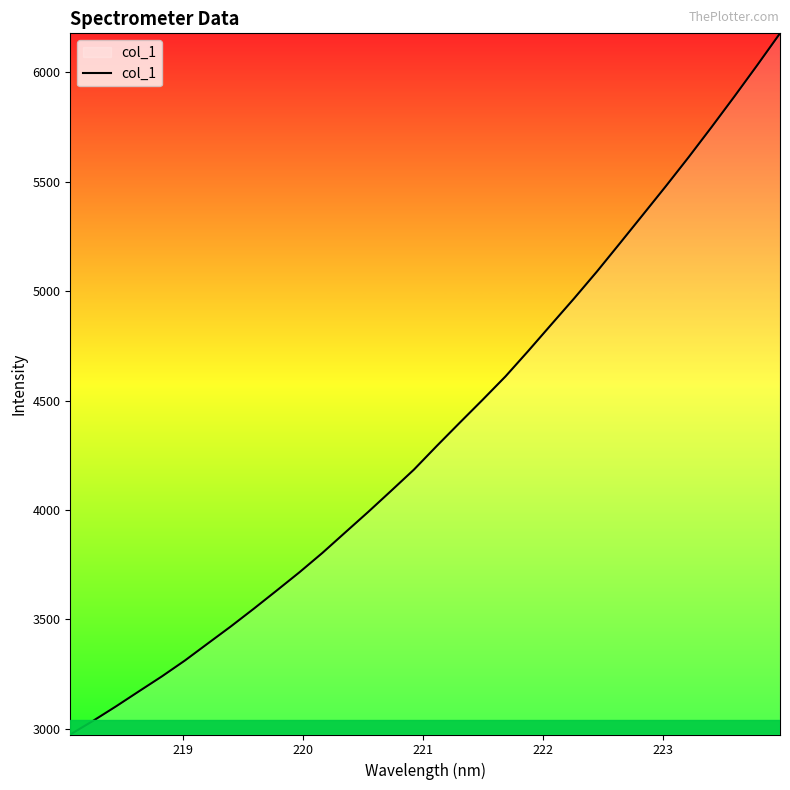

What is the difference between the maximum and minimum values?

3206.0